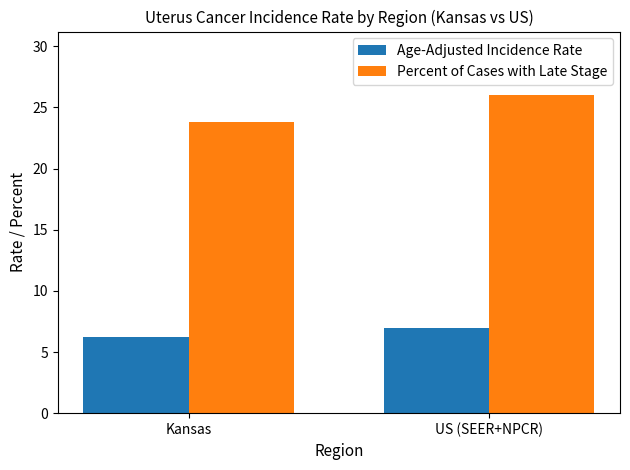

What is the average value of the Age-Adjusted Incidence Rate series?

6.6